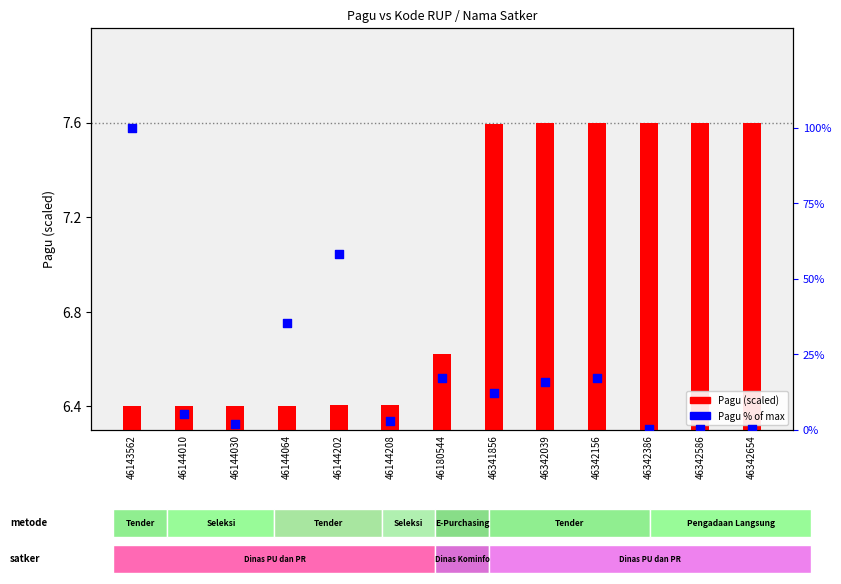

Which series has the largest total across all categories?

Pagu % of max